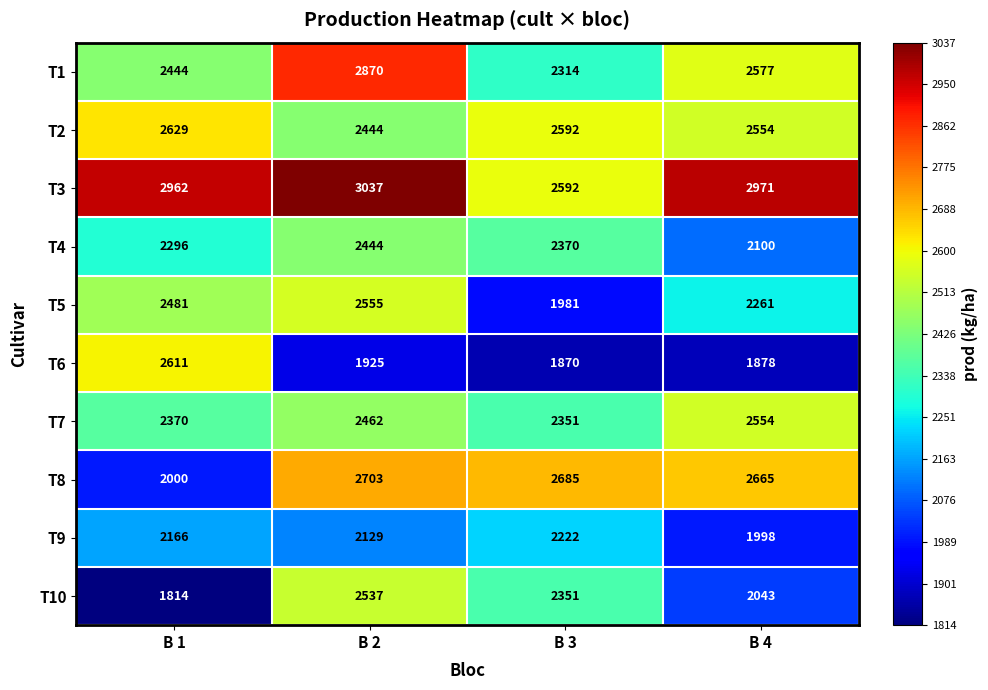

Which series has the largest total across all categories?

T3